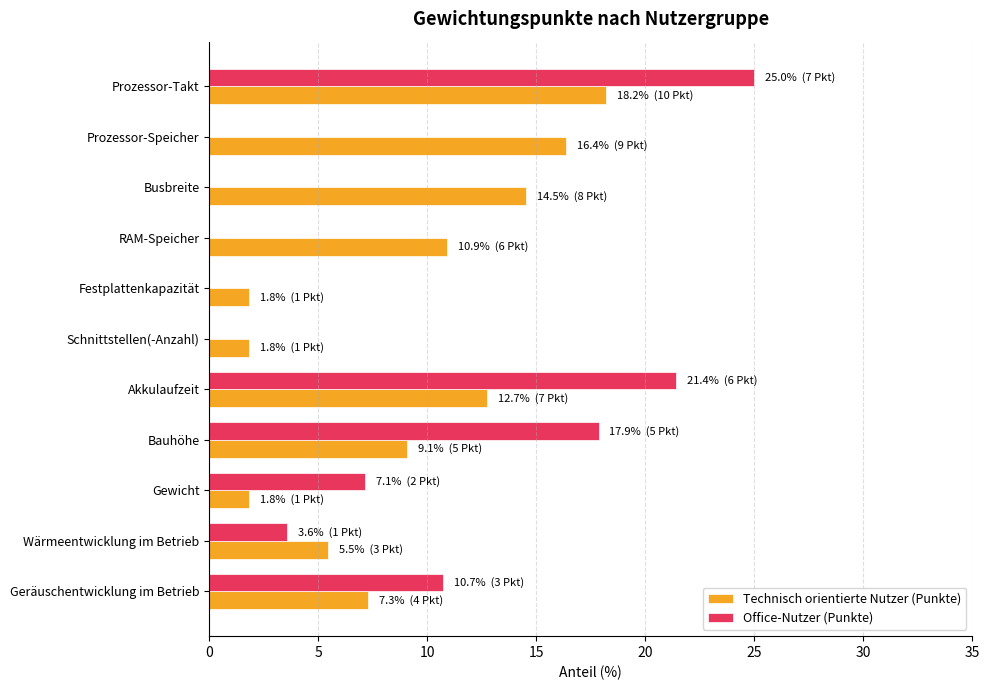

What is the total value across all series at Busbreite?

14.5